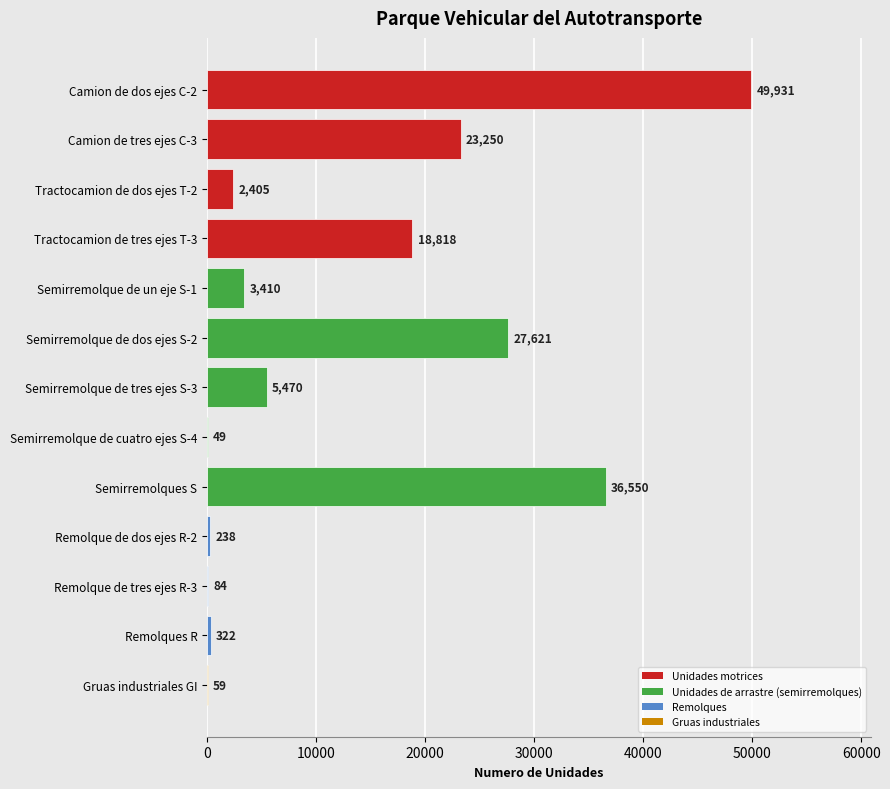

Between Remolque de dos ejes R-2 and Semirremolque de un eje S-1, which is larger?

Semirremolque de un eje S-1